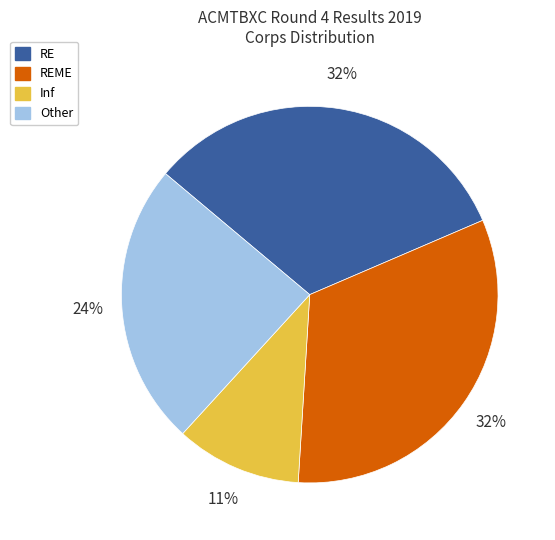

Does any single category account for the majority?

No